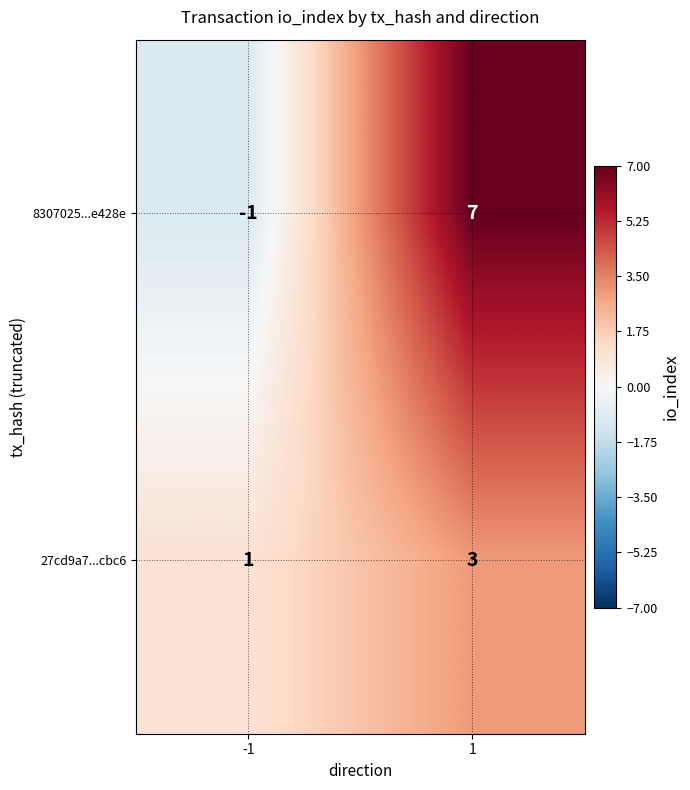

What is the total value across all series at 1?

10